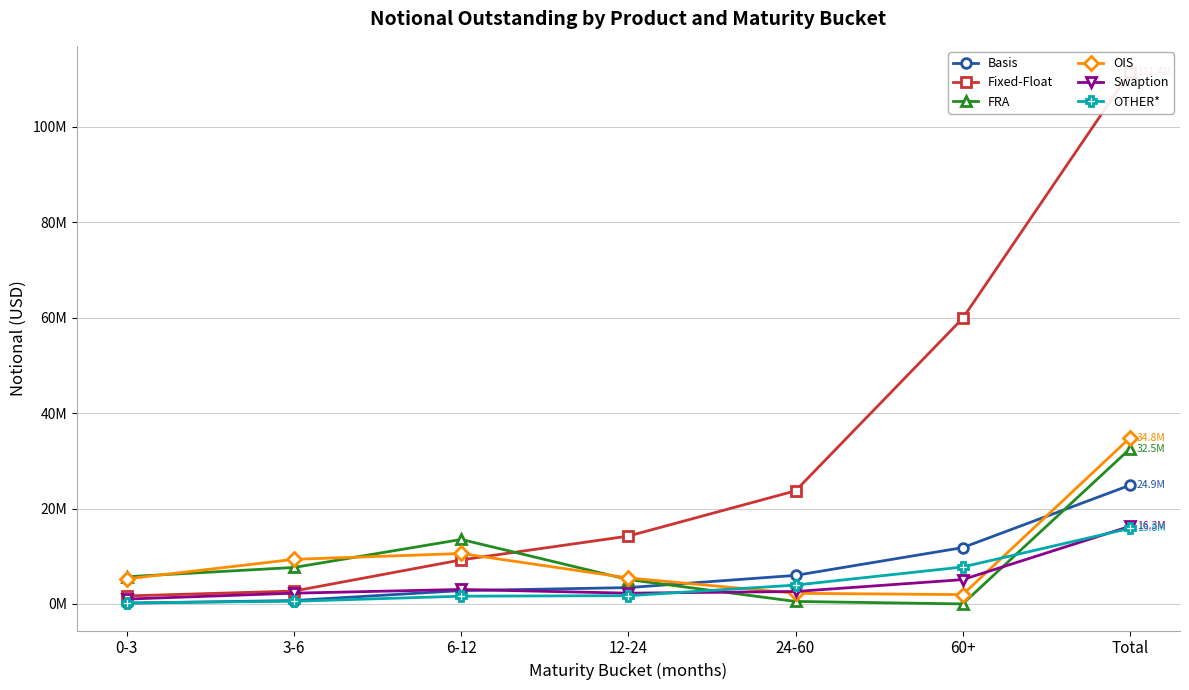

At which label does OTHER* reach its peak?

Total